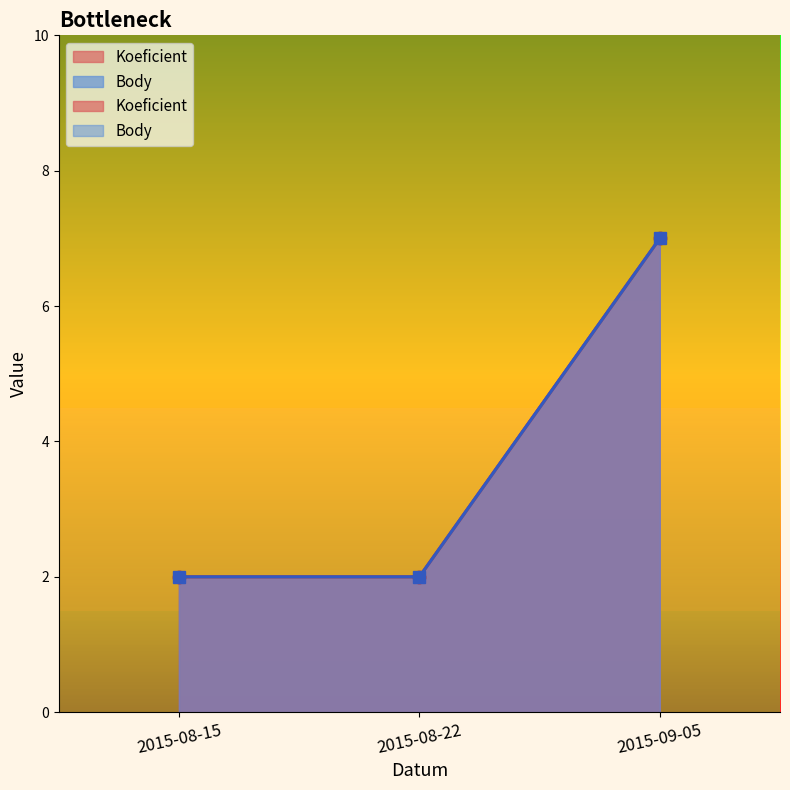

At which label does Body reach its minimum?

2015-08-15